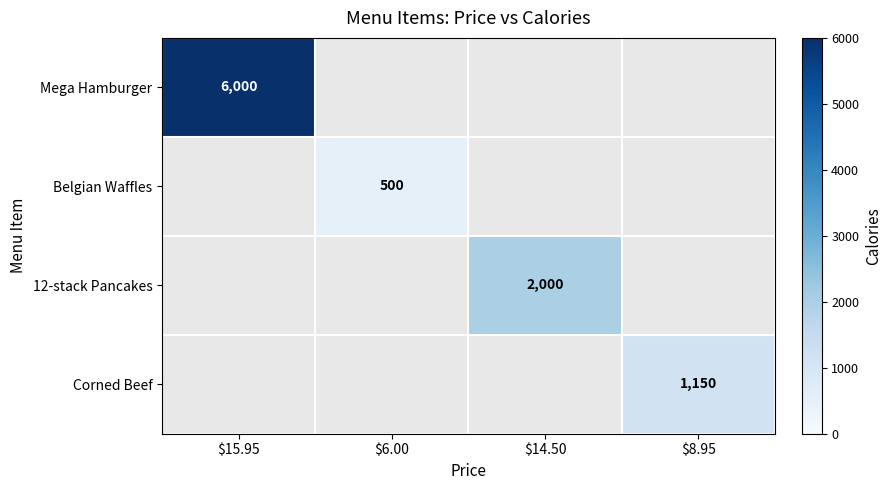

Which series has the largest range (max minus min)?

Mega Hamburger